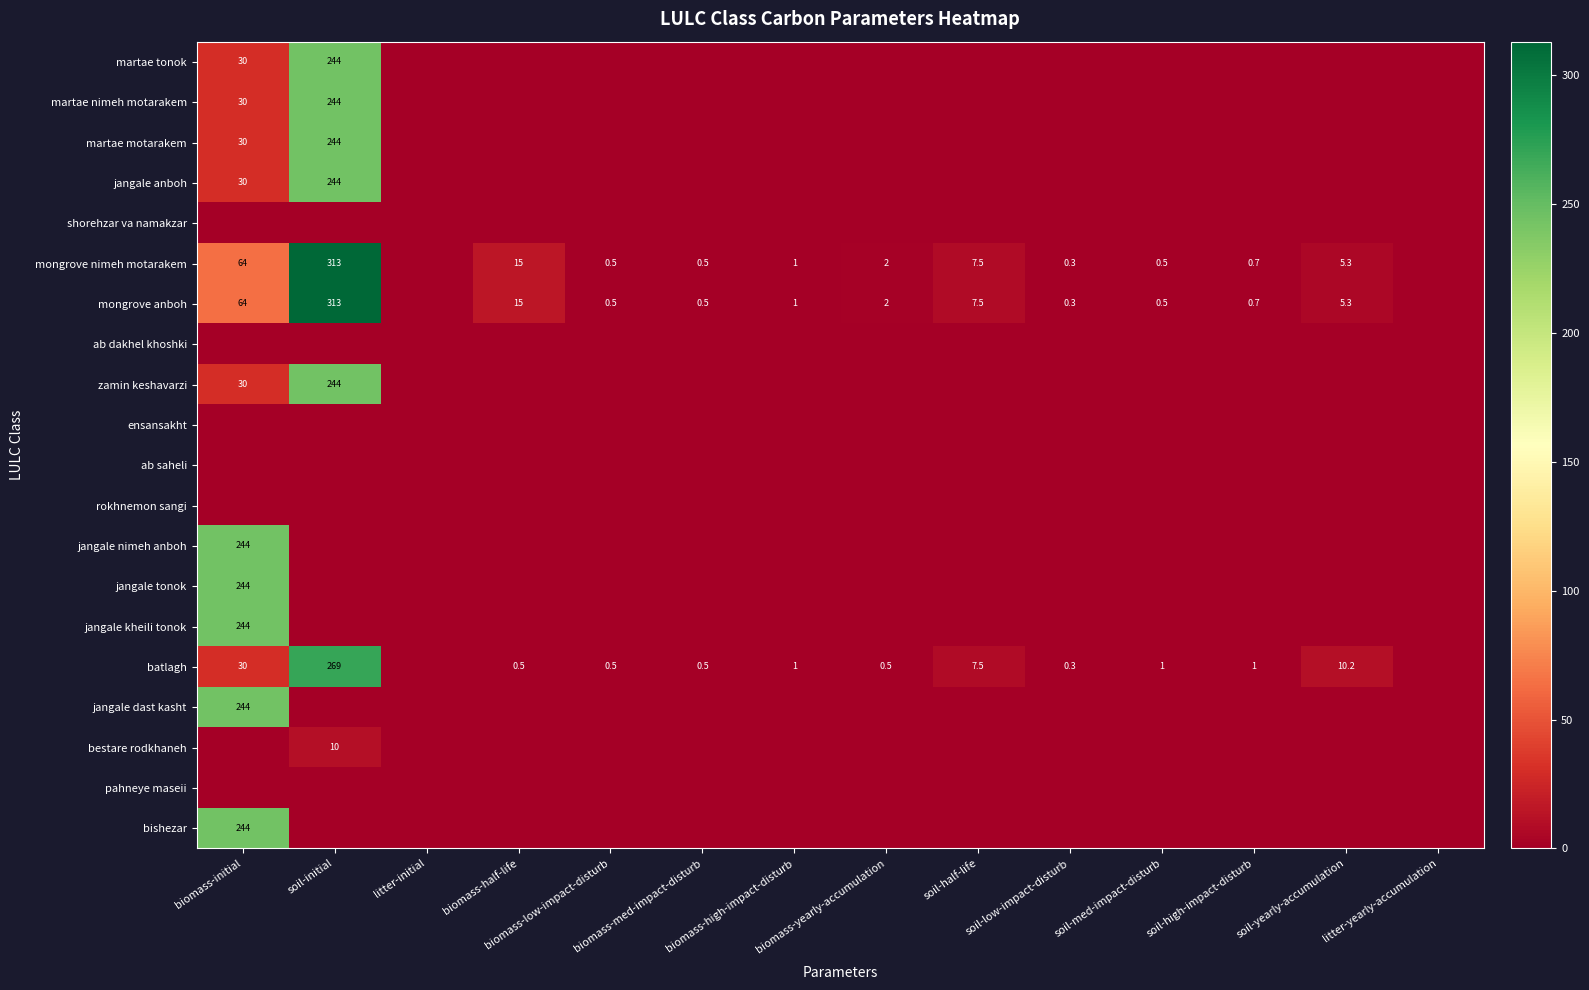

Read the mongrove anboh value at soil-half-life.

7.5